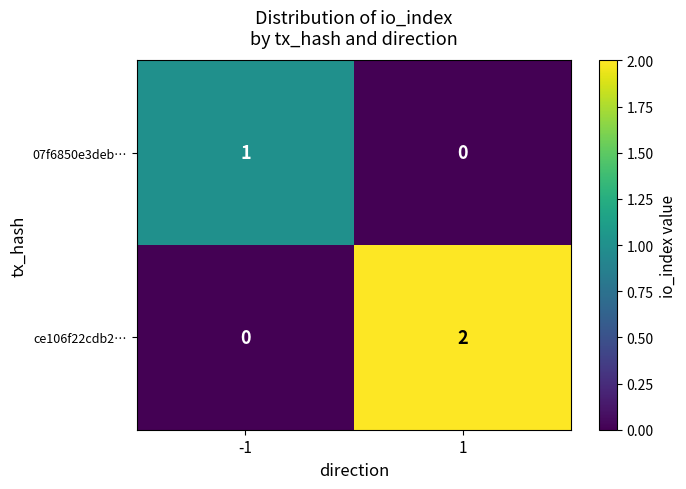

What is the spread (max minus min) of values at -1?

1